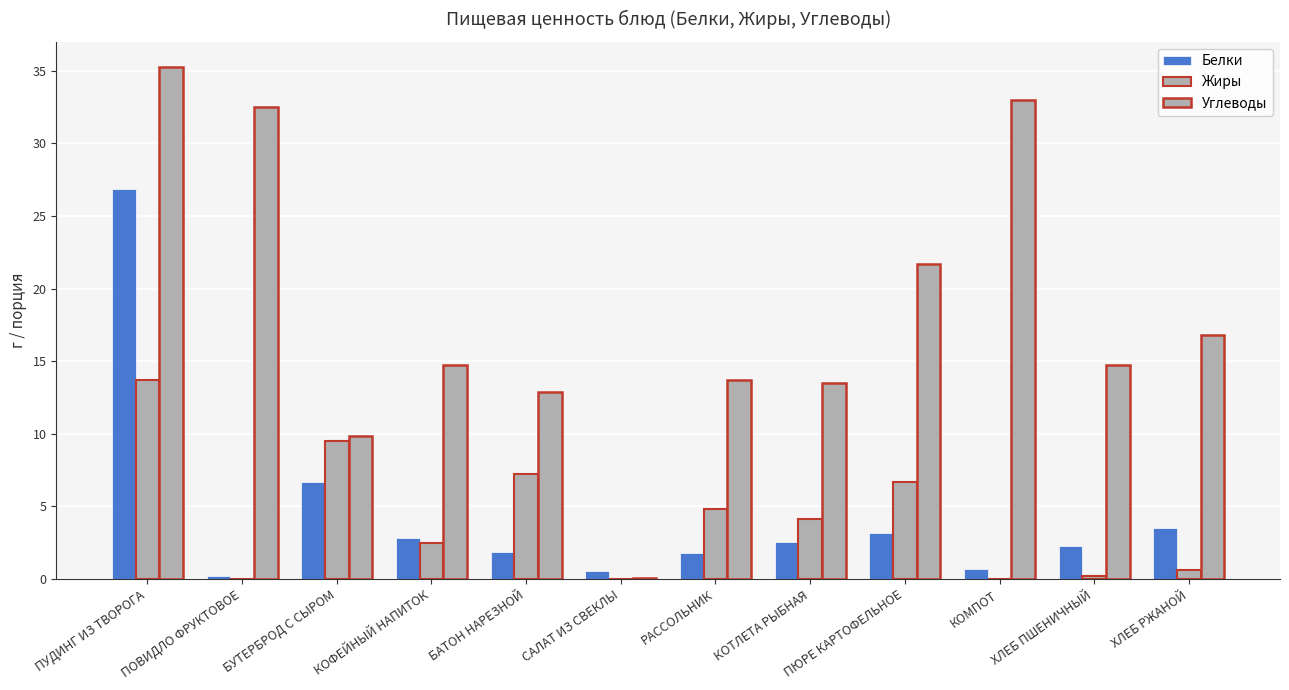

Count the number of data series in this chart.

3